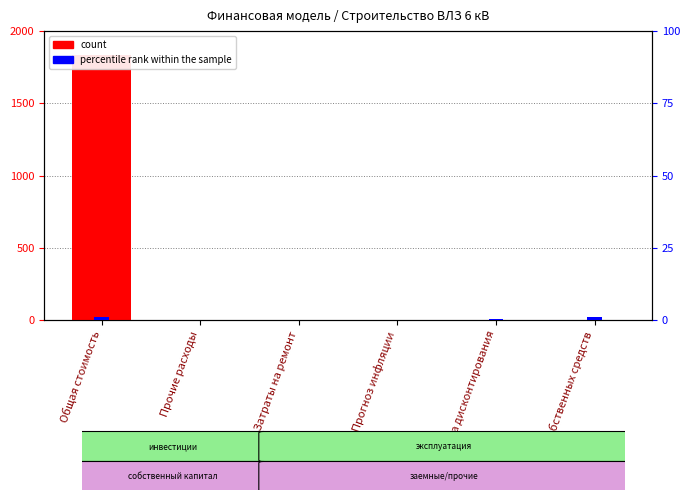

Reading right to left, transcribe all the data shown in this chart.

count: 0.1	0.2	0.0	0.0	0.0	1831.2
percentile rank within the sample: 1.0	0.2	0.0	0.0	0.0	1.0